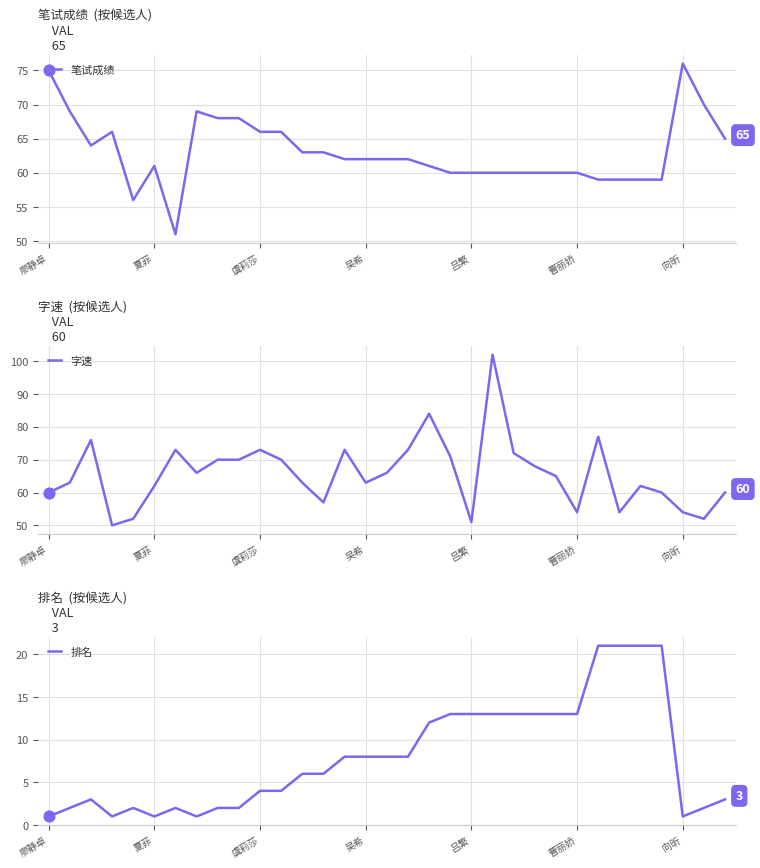

What is the maximum value for 字速?

102